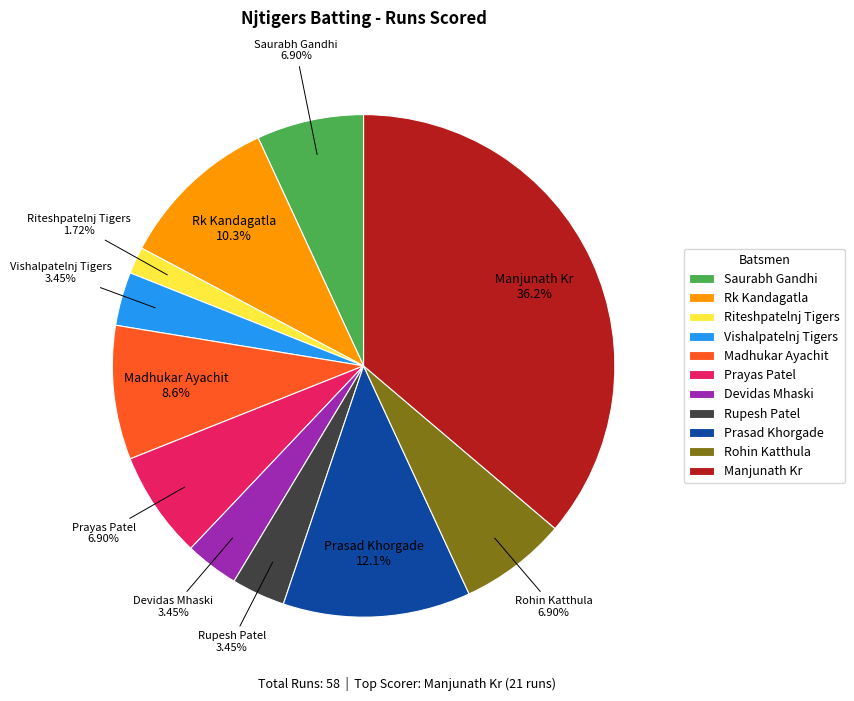

Combined, what portion of the pie is Prasad Khorgade and Prayas Patel?

19.0%